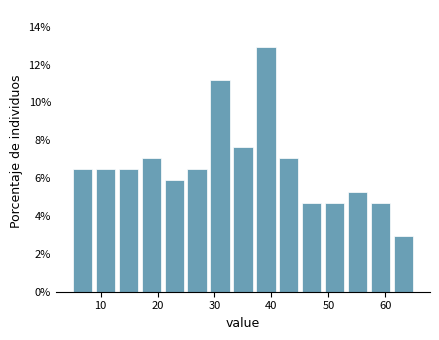

Over which range of the x-axis is the bar tallest?

37 to 41